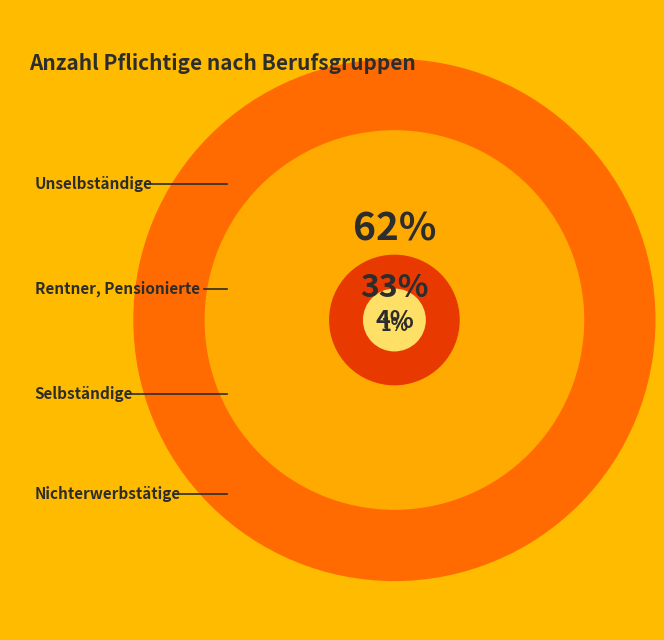

To the nearest percent, what percentage of the pie is Unselbständige?

62%